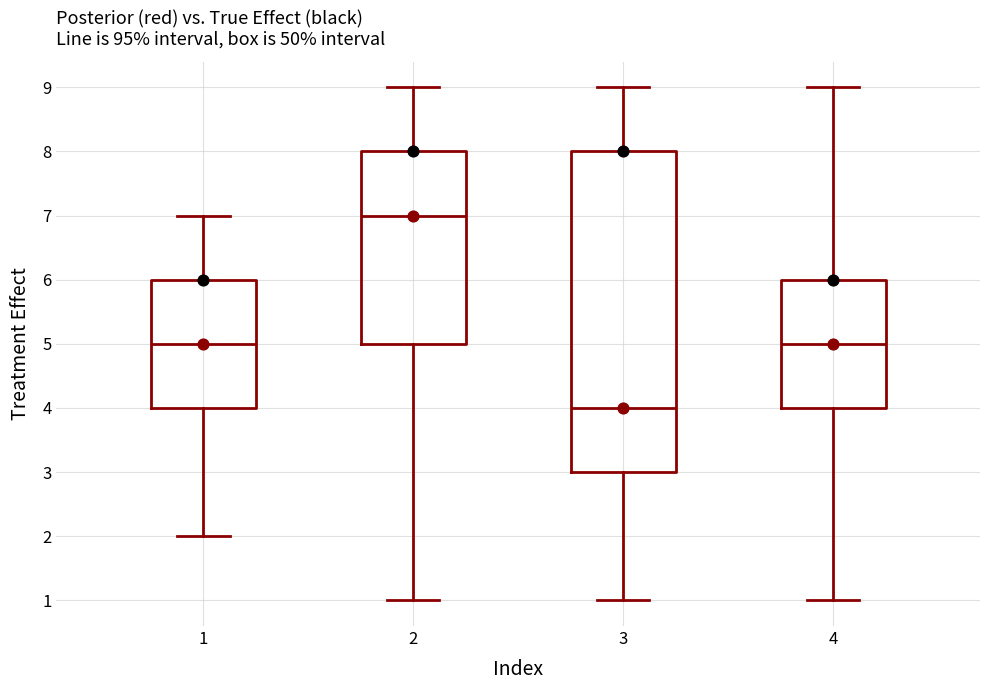

Which box's median line is the highest?

2